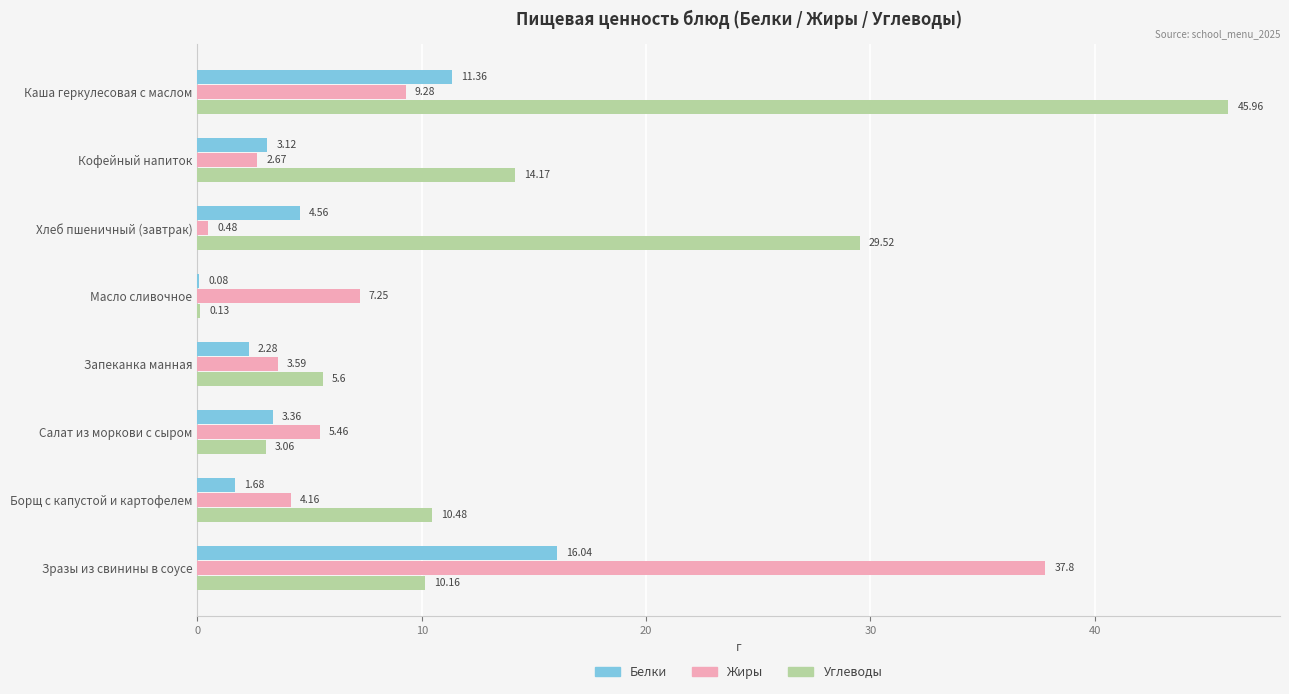

Which series changed the most between Масло сливочное and Салат из моркови с сыром?

Белки